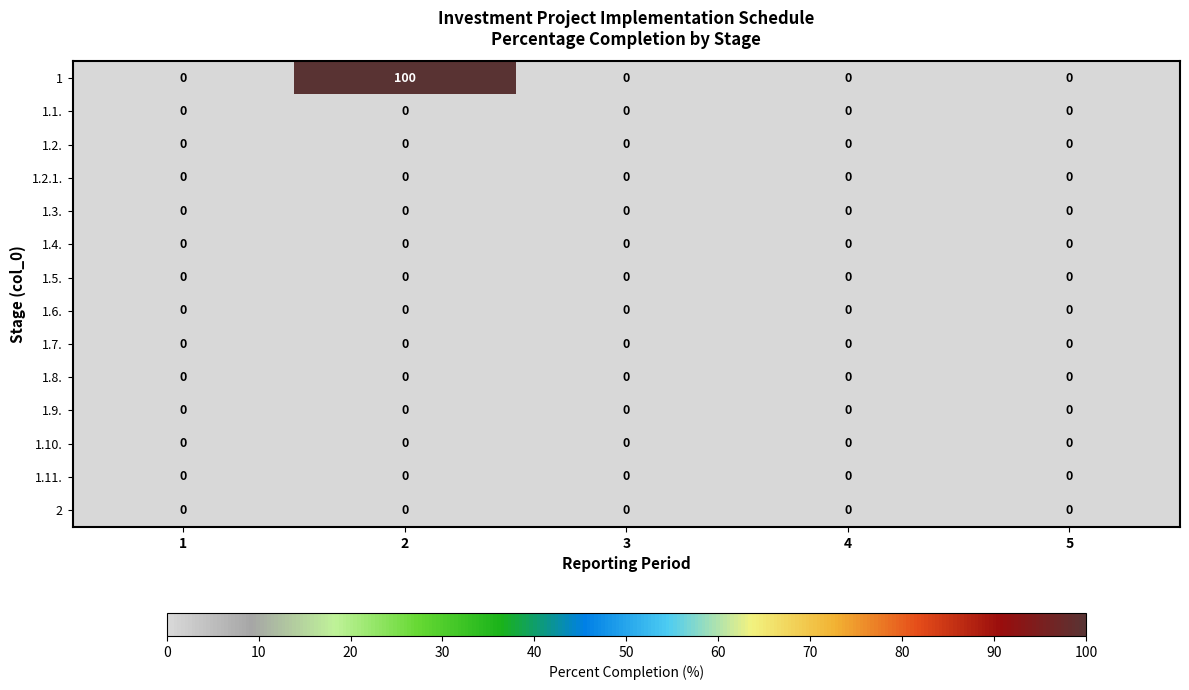

Is it true that 2 equals 0 at 2?

True